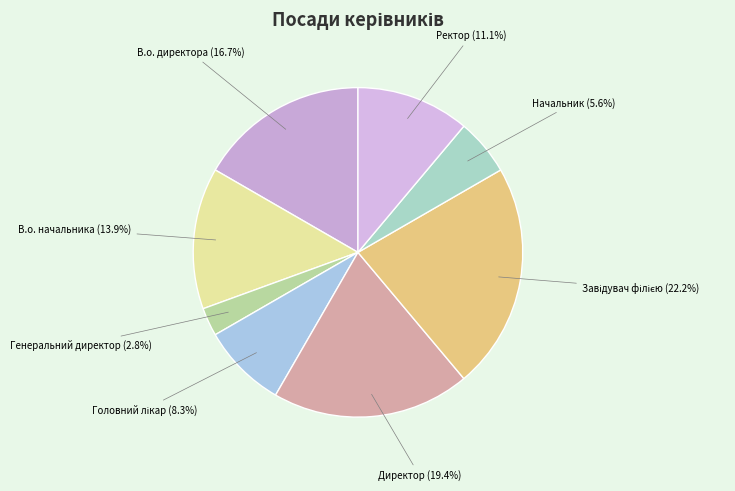

Which has a higher value, В.о. начальника or Начальник?

В.о. начальника